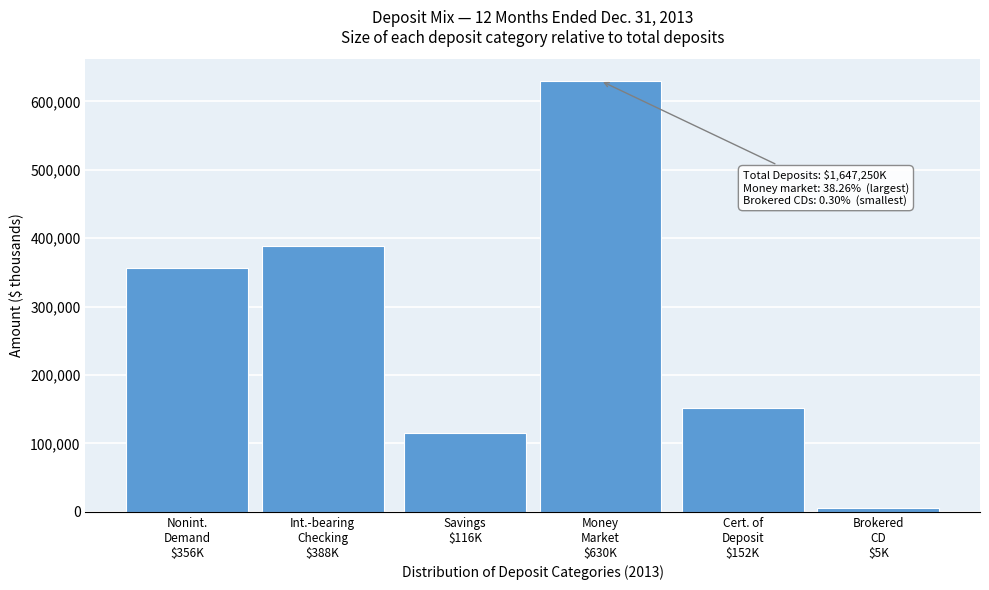

Reading left to right, transcribe all the data shown in this chart.

356119	388340	115785	630173	151833	5000